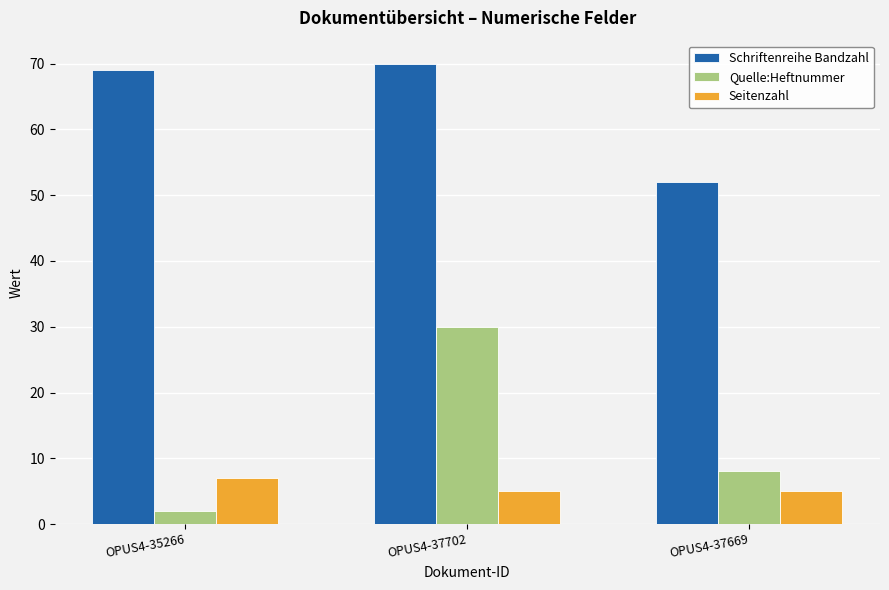

Reading left to right, extract all data points from this chart.

Schriftenreihe Bandzahl: OPUS4-35266=69	OPUS4-37702=70	OPUS4-37669=52
Quelle:Heftnummer: OPUS4-35266=2	OPUS4-37702=30	OPUS4-37669=8
Seitenzahl: OPUS4-35266=7	OPUS4-37702=5	OPUS4-37669=5